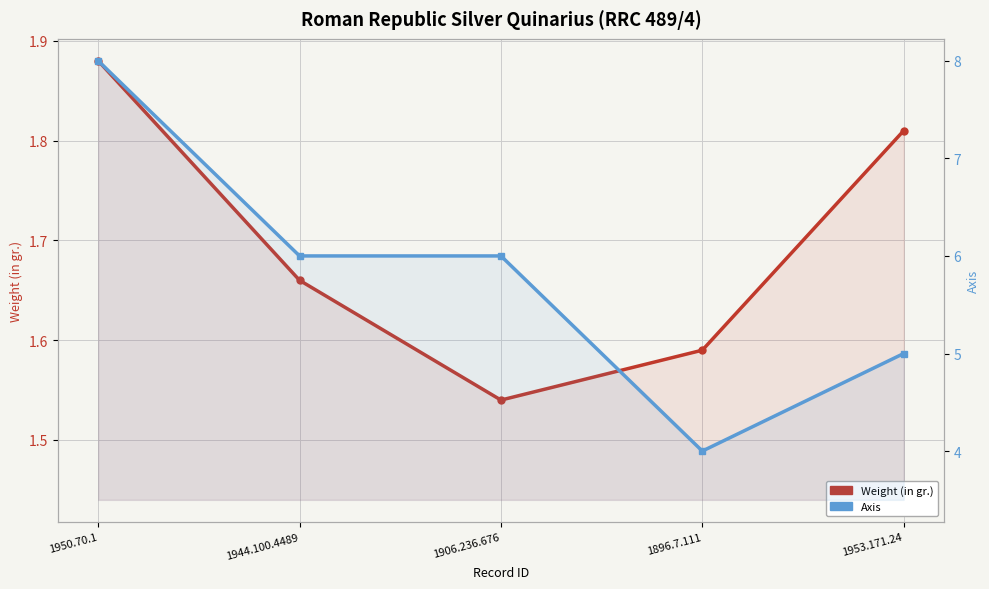

At which label does Axis reach its minimum?

1896.7.111